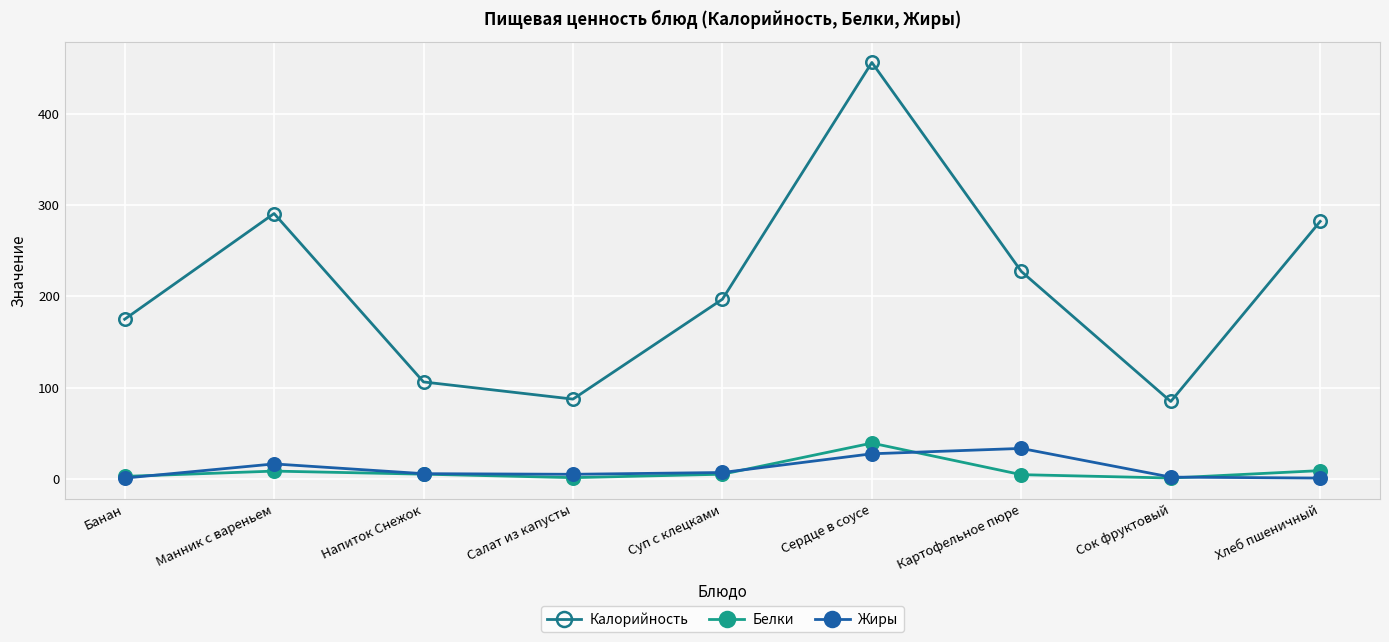

How many distinct data groups are displayed?

3